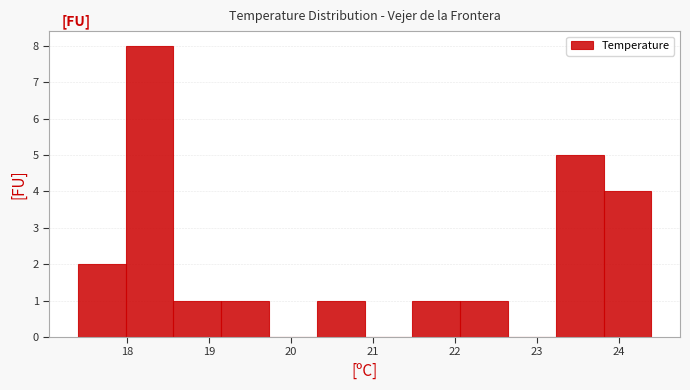

Reading left to right, transcribe this chart: for each bar, give the range it covers on the x-axis and its height. Neither the bar edges nor the heights are printed on the chart, so give them approximately, as read against the axes.

17.4 to 18.0: 2
18.0 to 18.6: 8
18.6 to 19.2: 1
19.2 to 19.7: 1
19.7 to 20.3: 0
20.3 to 20.9: 1
20.9 to 21.5: 0
21.5 to 22.1: 1
22.1 to 22.7: 1
22.7 to 23.2: 0
23.2 to 23.8: 5
23.8 to 24.4: 4